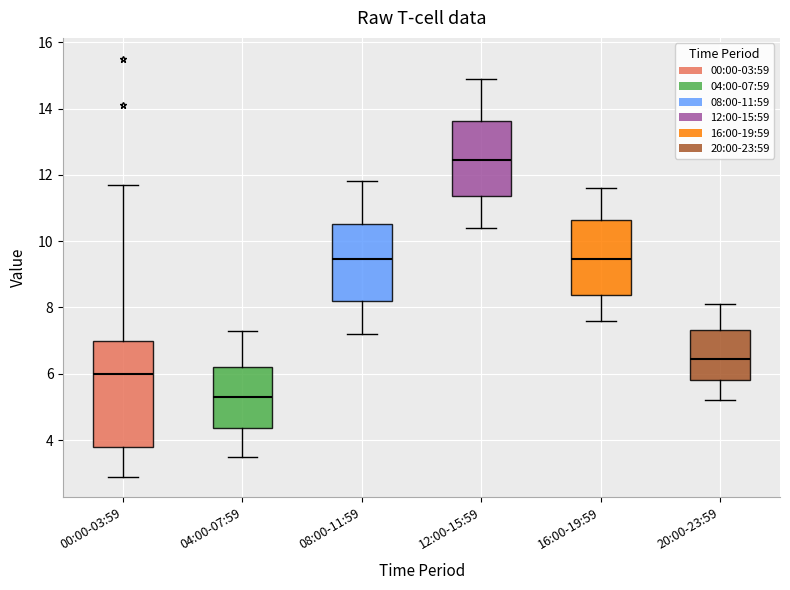

Which box has the lowest median line?

04:00-07:59